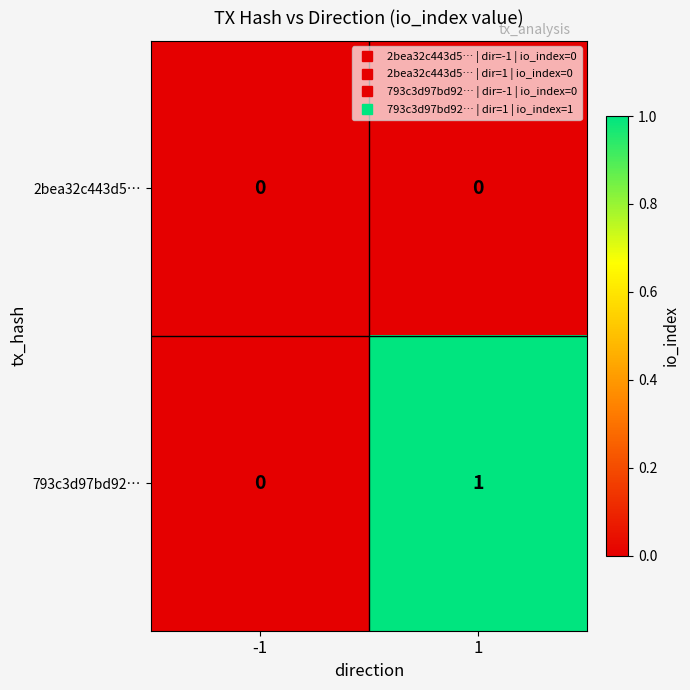

The 2bea32c443d5… series shows 0 at -1. True or false?

True